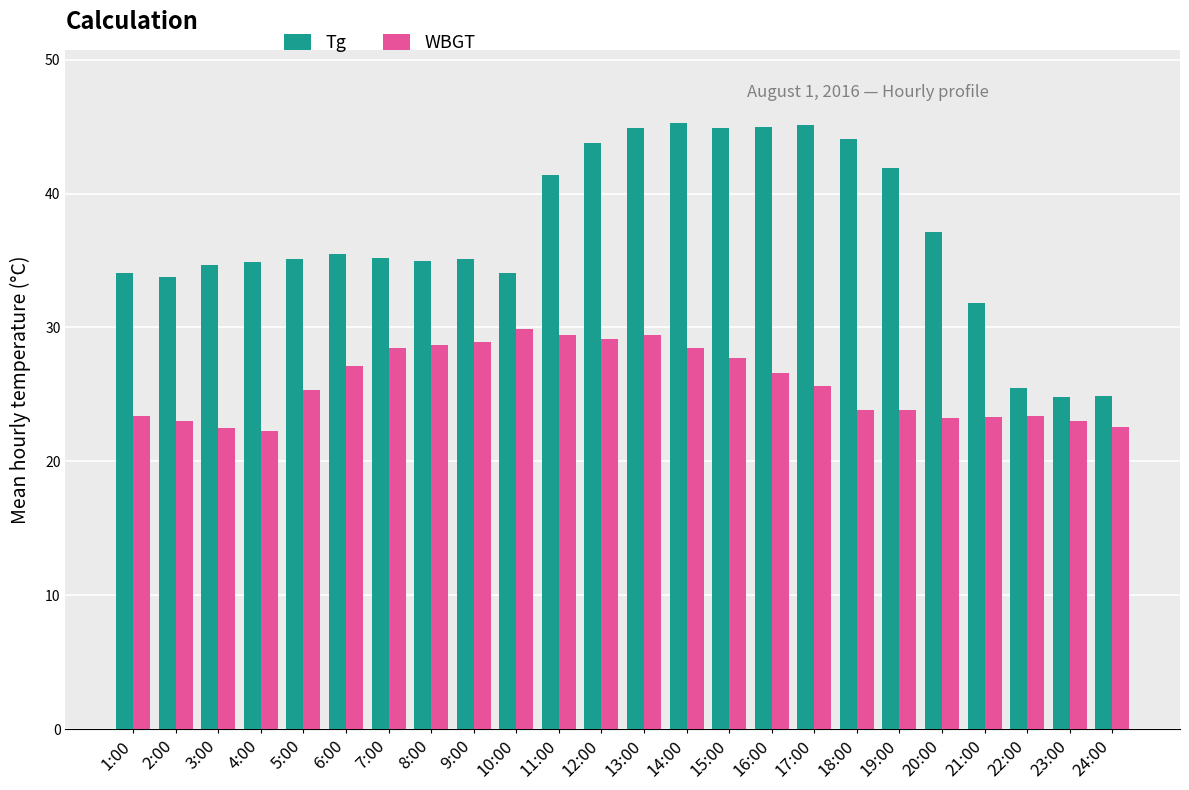

What is the sum of the WBGT values at 3:00 and 21:00?

45.8